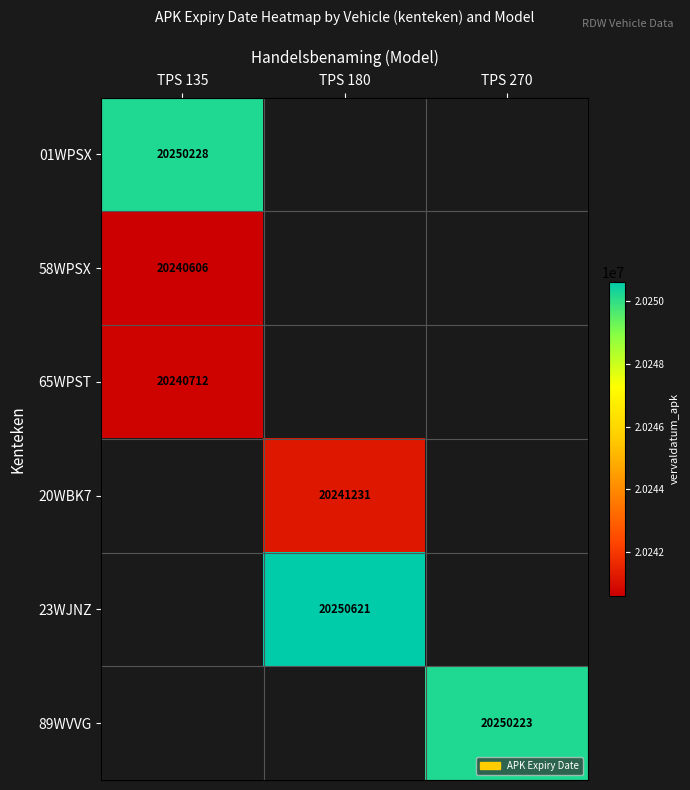

What is the greatest value displayed?

20250621.0